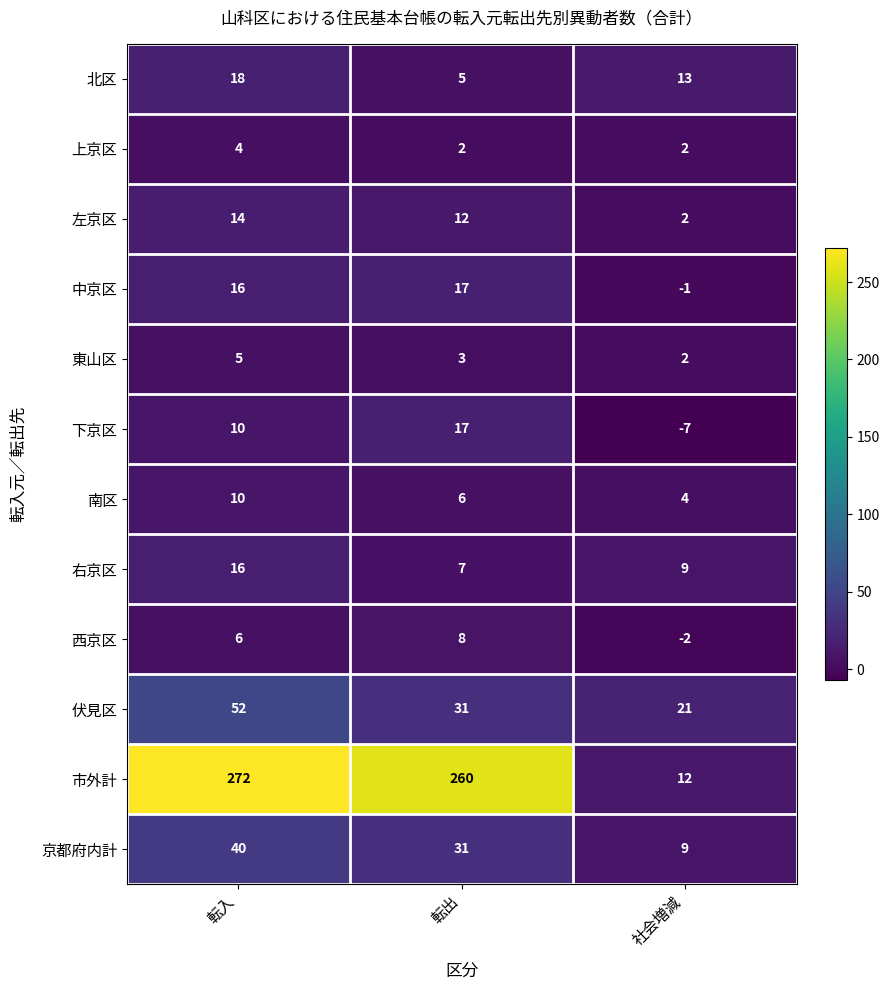

Rank the categories by 左京区 value from lowest to highest.

社会増減, 転出, 転入